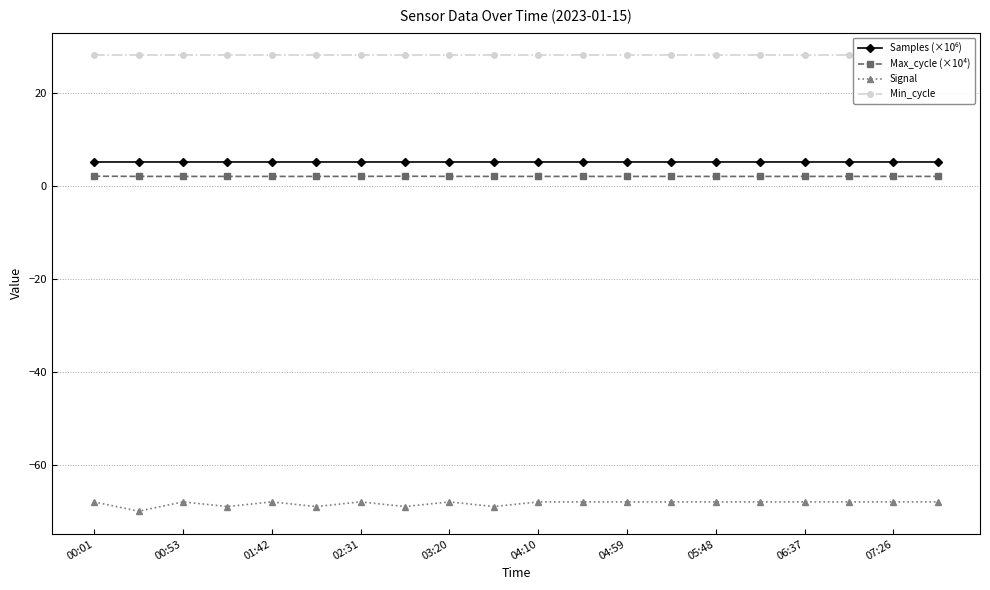

True or false: Max_cycle (×10⁴) has more than 1 interior local peaks.

True